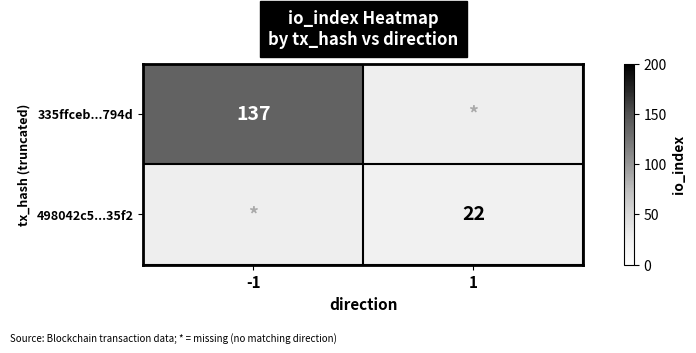

At how many categories does at least one series exceed 116?

1